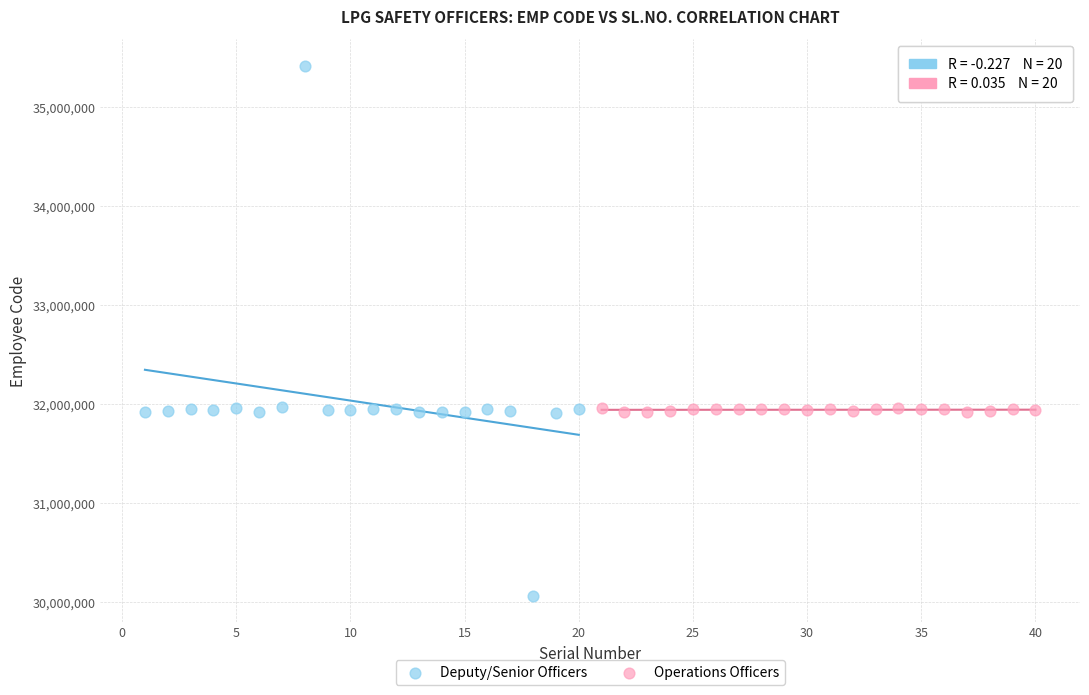

Which series has the largest Y range (max minus min)?

Deputy/Senior Officers